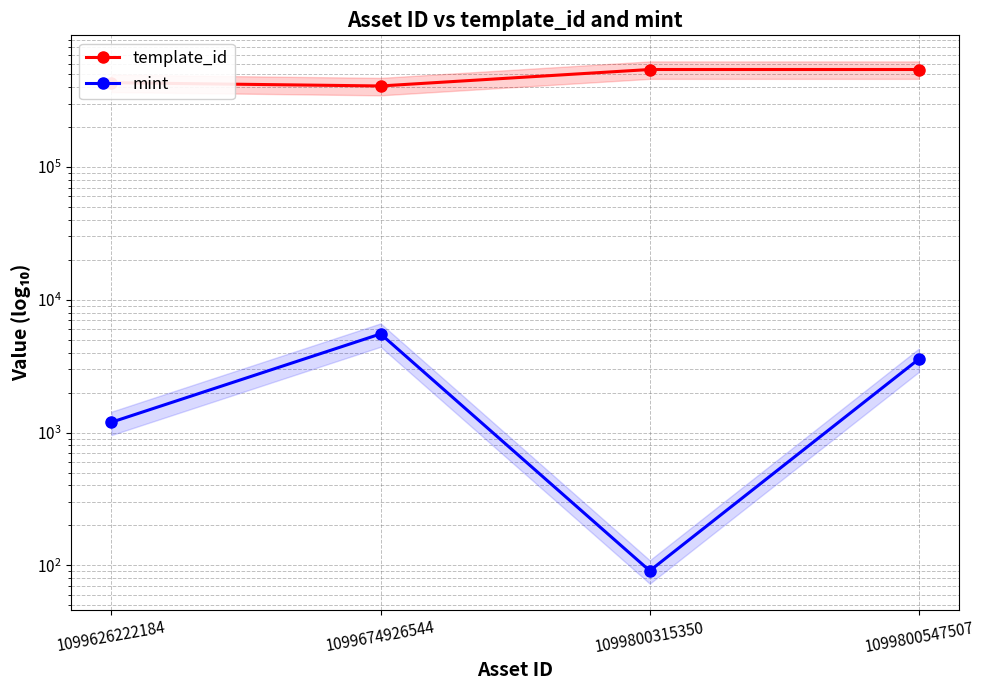

The mint series shows 91 at 1099800315350. True or false?

True